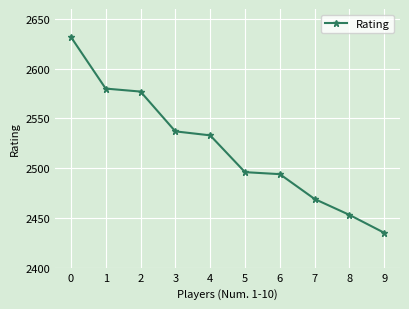

How many data points does each series have?

10